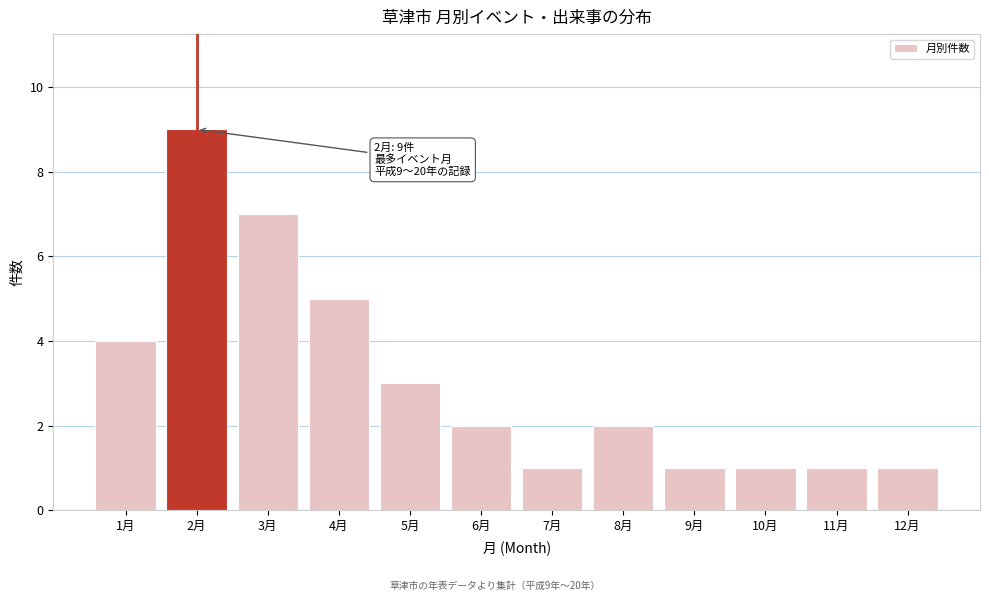

Reading right to left, list all the values displayed in this chart.

12月=1	11月=1	10月=1	9月=1	8月=2	7月=1	6月=2	5月=3	4月=5	3月=7	2月=9	1月=4